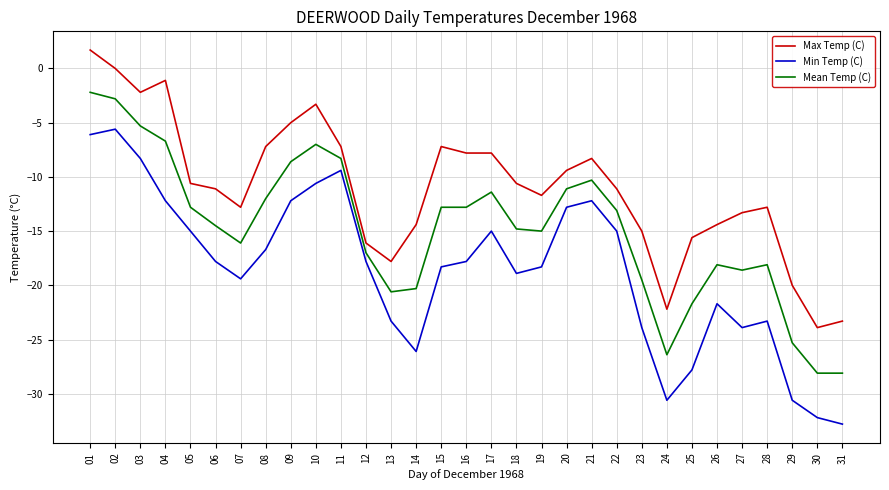

True or false: Mean Temp (C) has a value of -13.1 at 22.

True